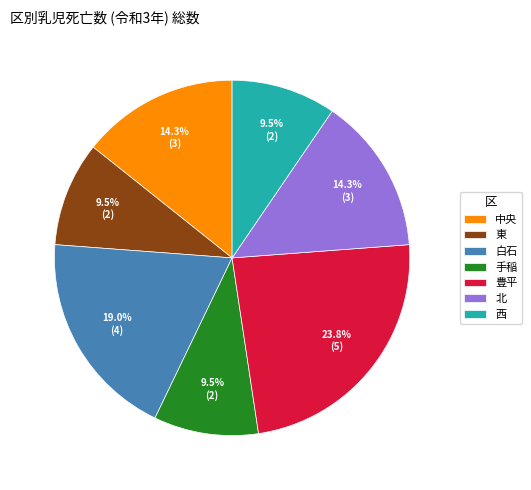

How many slices are in this pie chart?

7